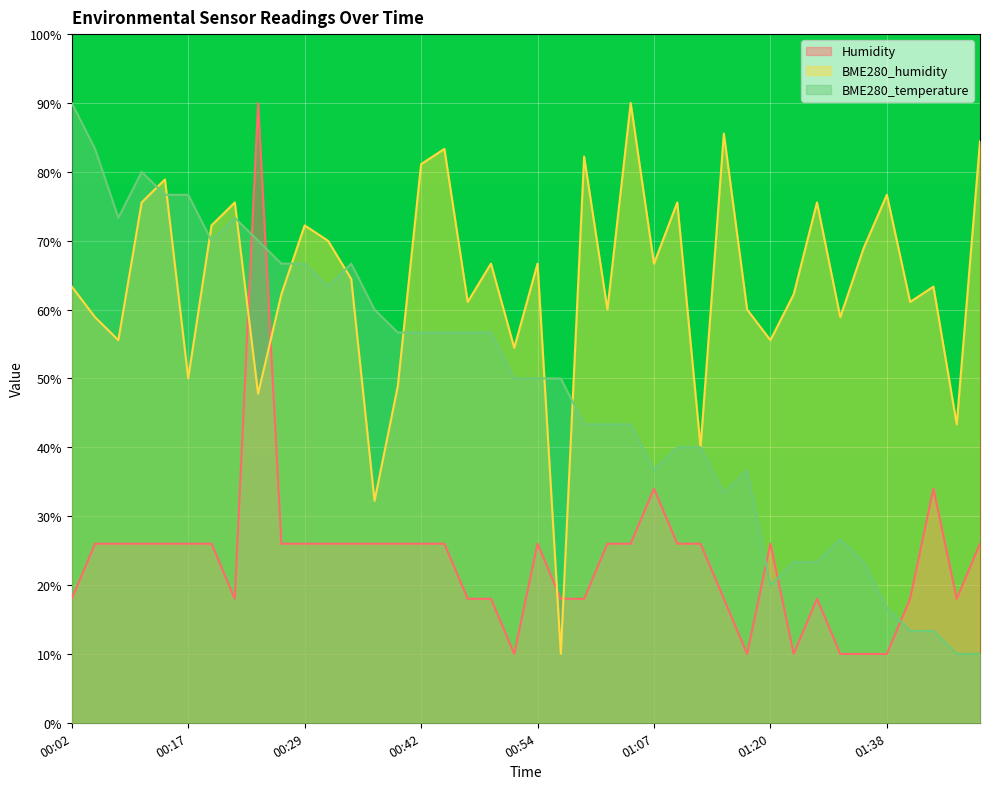

What are all the series names shown in the legend?

Humidity, BME280_humidity, BME280_temperature